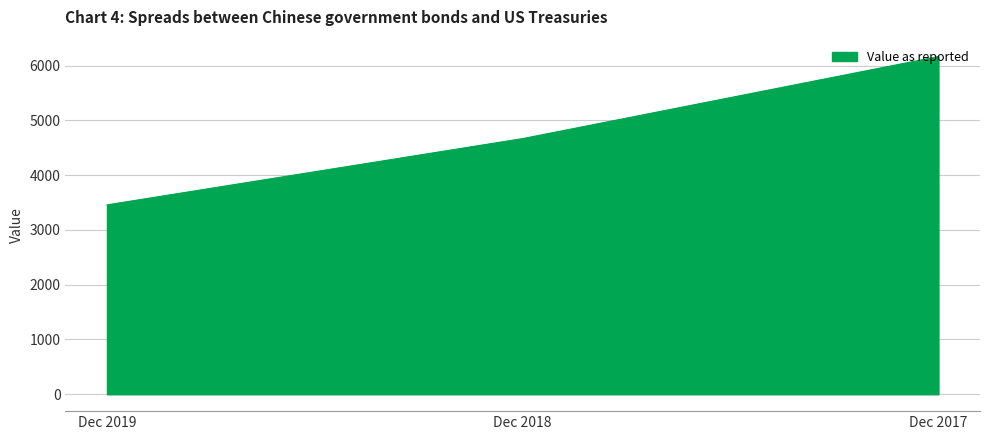

How many lines are shown in the chart?

1